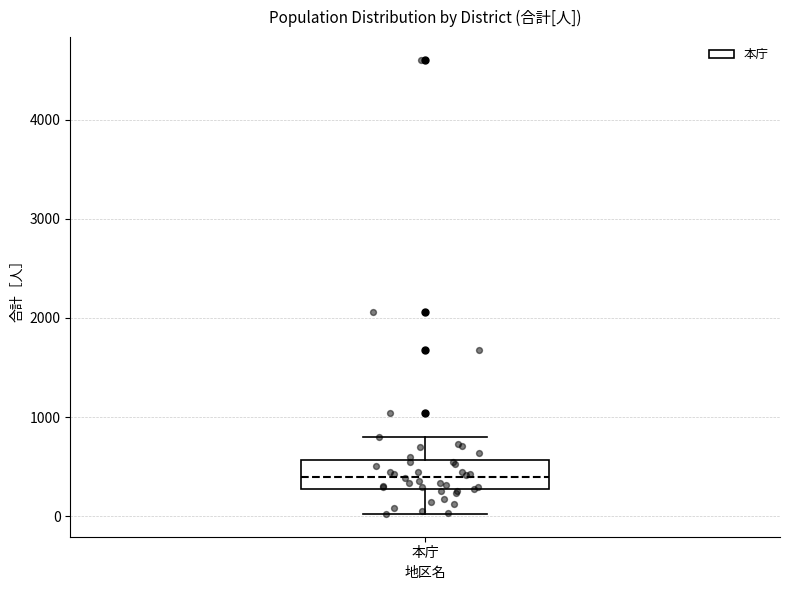

Where does the median line of the box for 本庁 sit on the y-axis? The values are not printed on the chart, so give them approximately, as read against the axis.

400